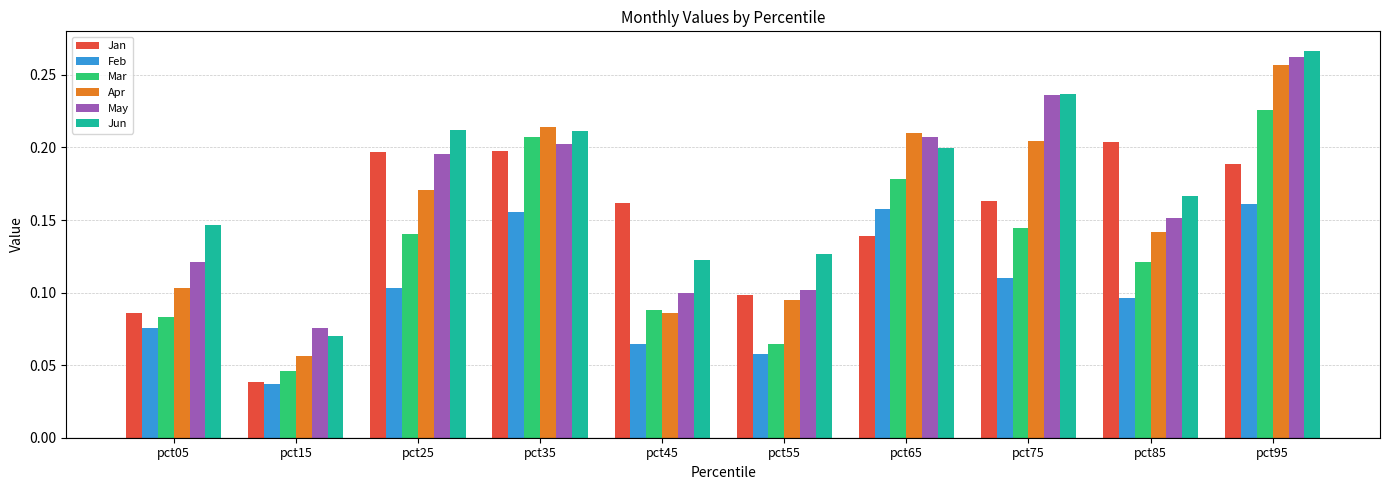

What is the sum of all Feb values?

1.0